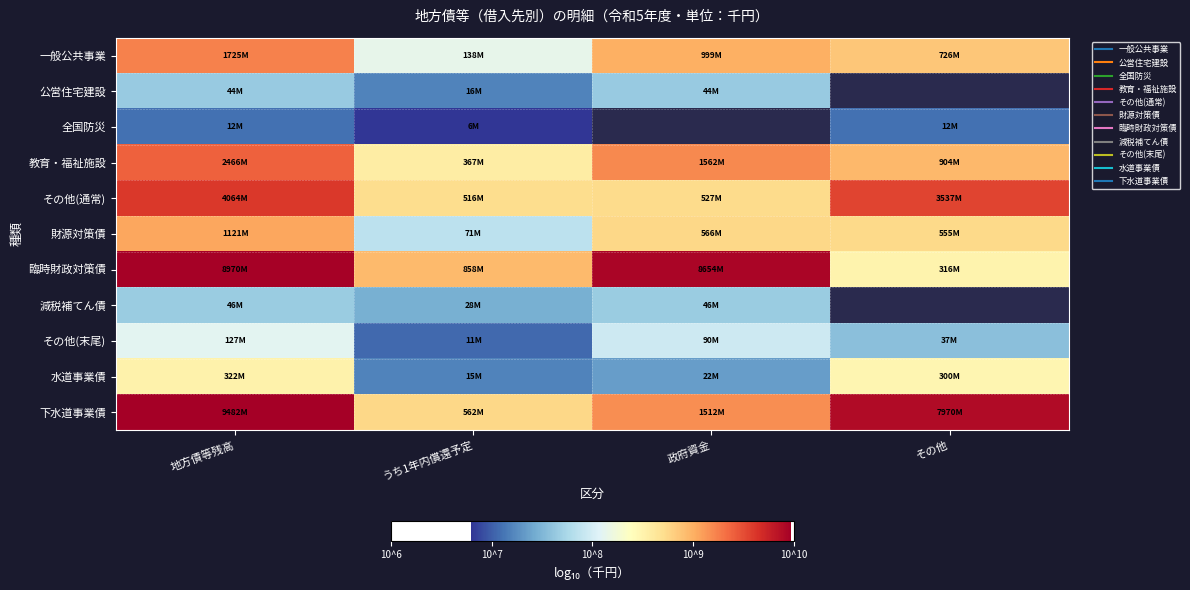

The 一般公共事業 series shows 16.2 at 地方債等残高. True or false?

False